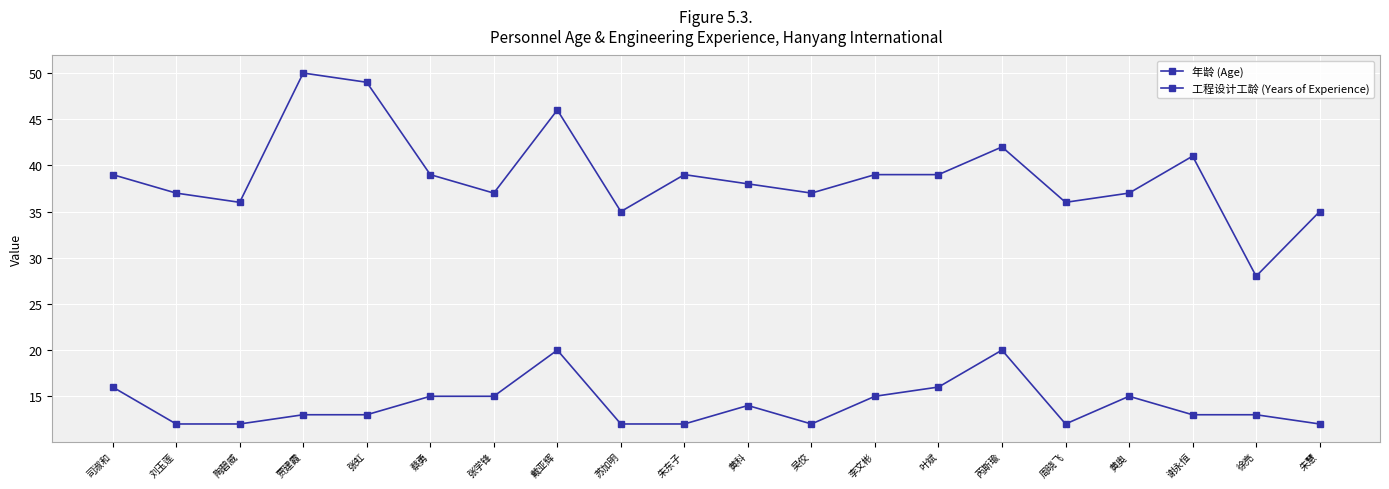

Count the number of categories in the chart.

20